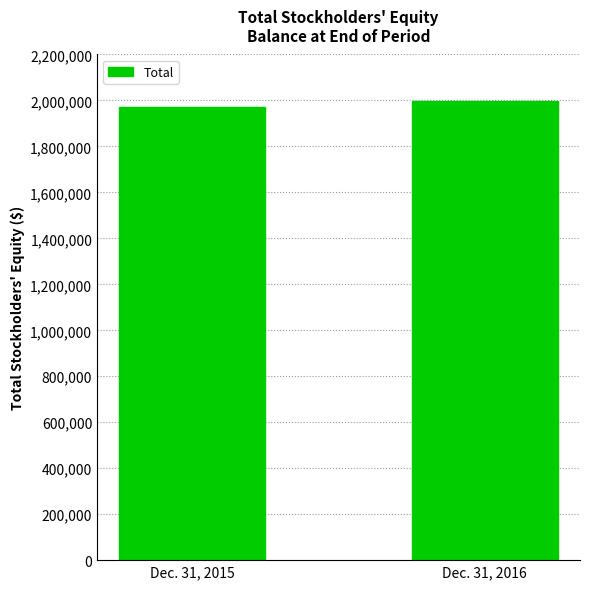

What is the sum of the values at Dec. 31, 2015 and Dec. 31, 2016?

3969841